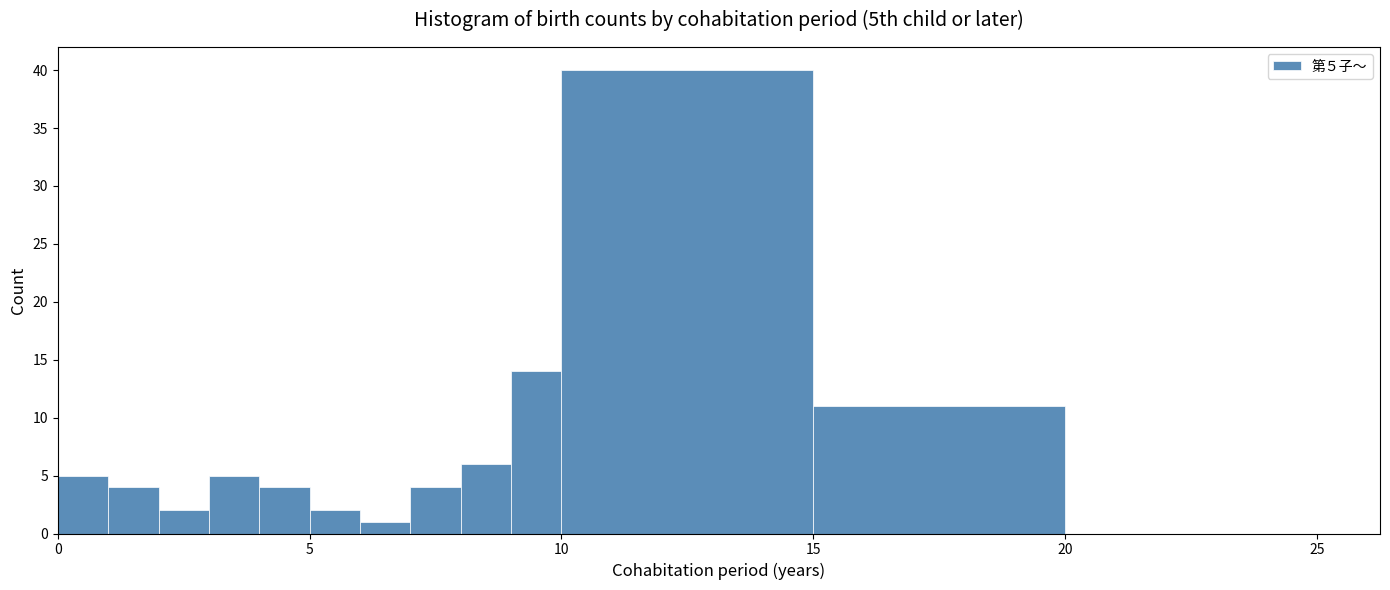

Around what value on the x-axis is the tallest bar? Give the approximate position of its centre, as read against the axis.

12.5